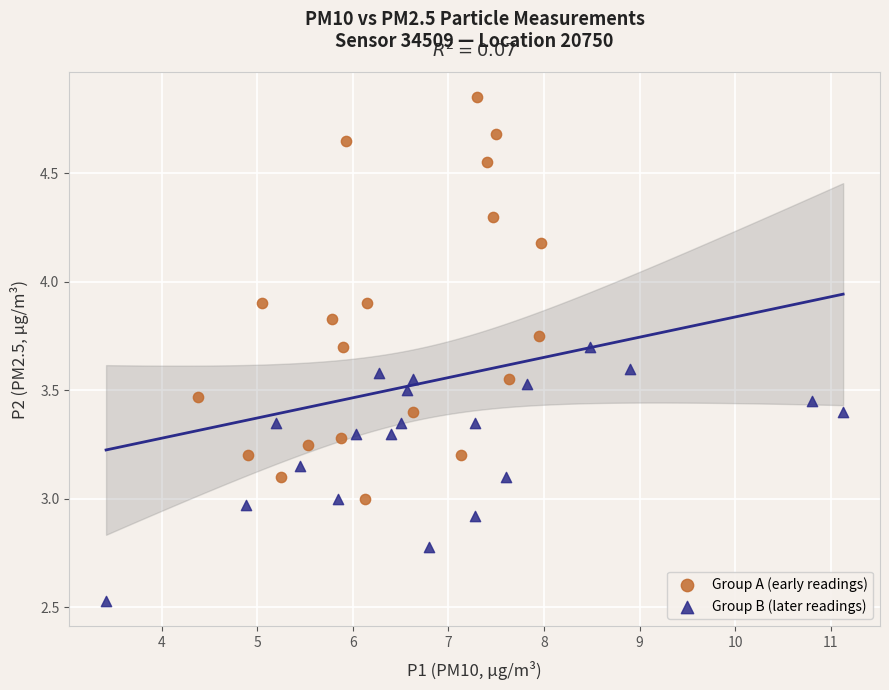

Which series reaches the maximum Y coordinate?

Group A (early readings)